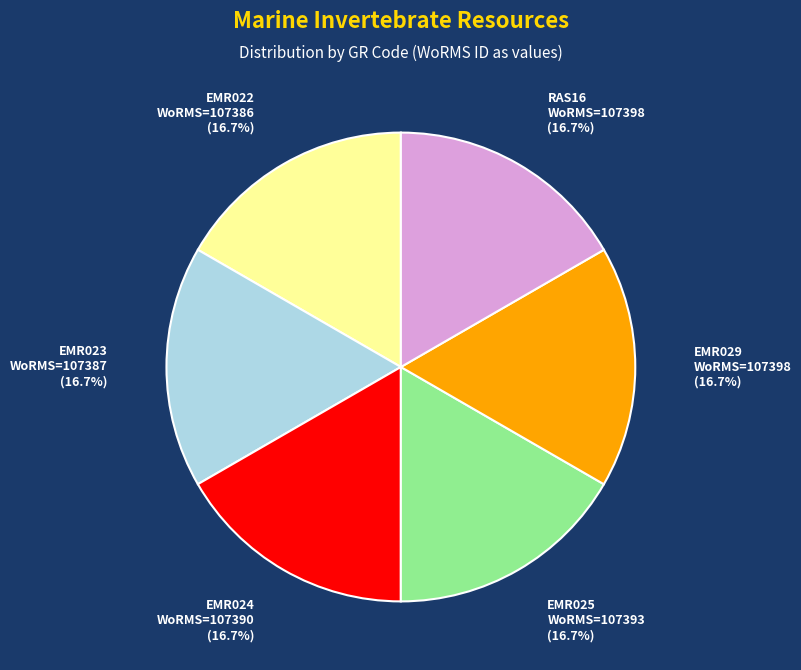

Is EMR024 the majority of the pie?

No